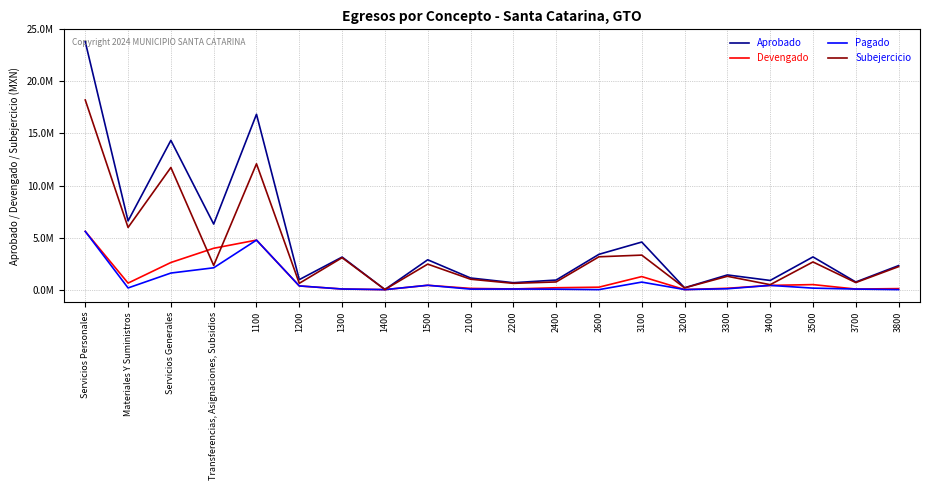

True or false: Pagado and Subejercicio intersect in this chart.

False